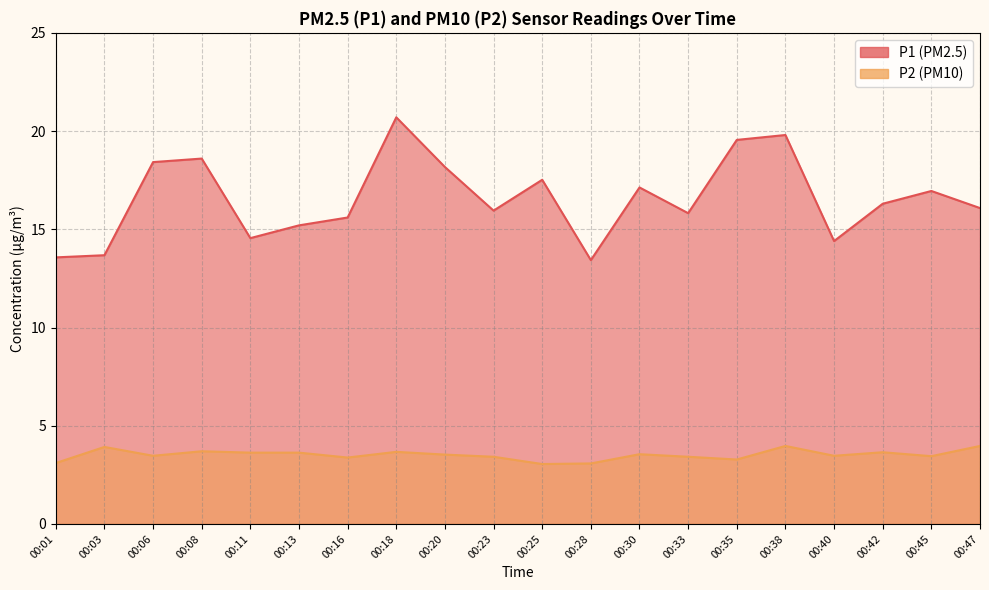

What is the minimum value for P2?

3.0